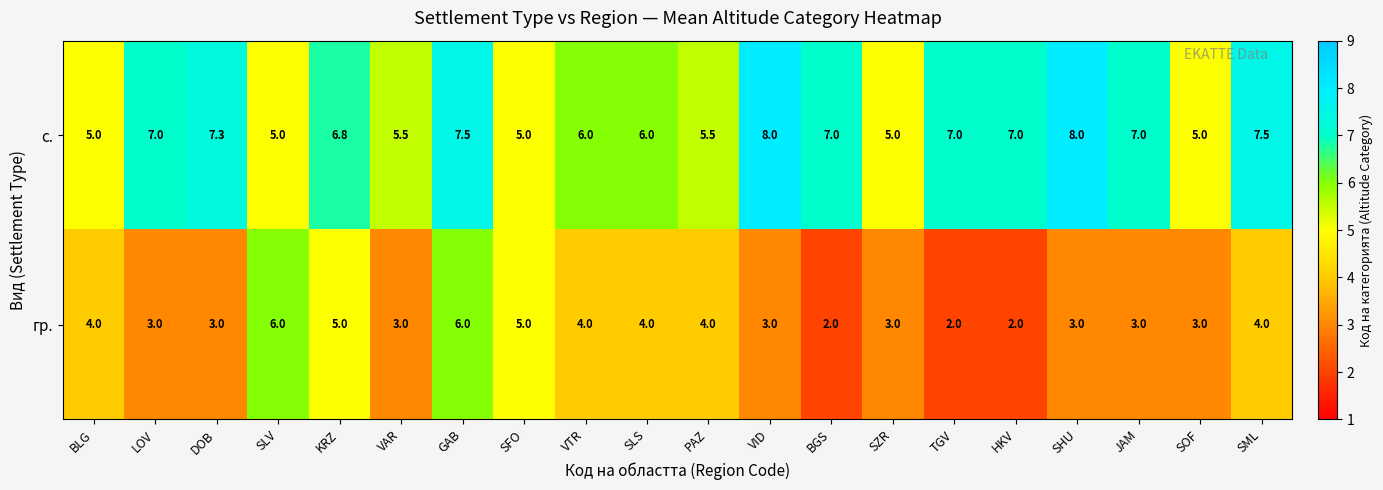

At how many categories does at least one series exceed 3?

20